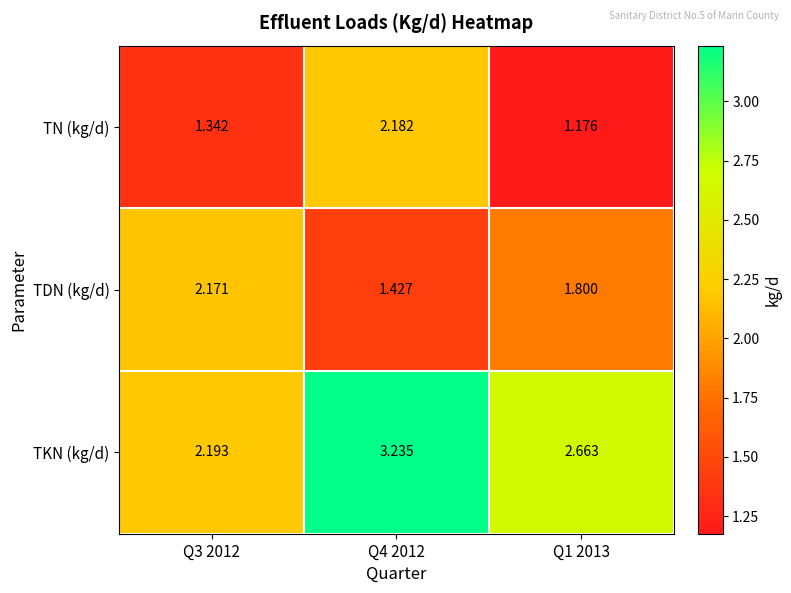

Which series has the largest total across all categories?

TKN (kg/d)